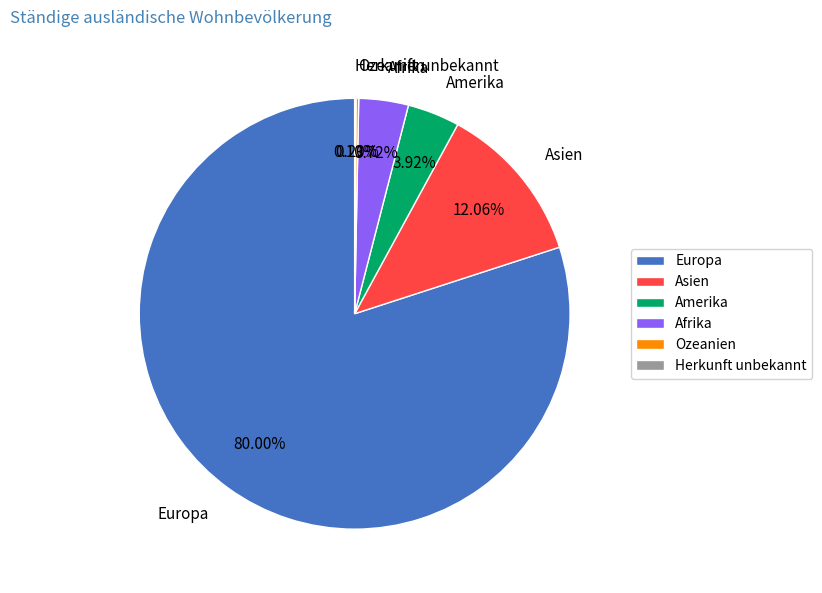

Approximately how many times larger is the value at Europa compared to Asien?

6.6